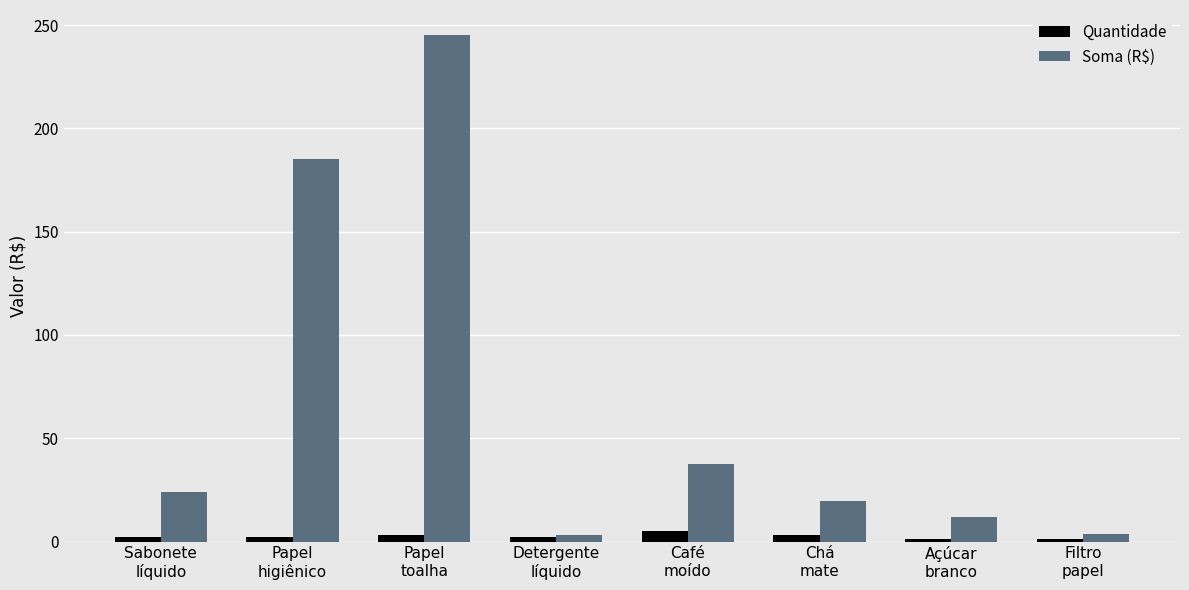

Which series has the widest spread of values?

Soma (R$)